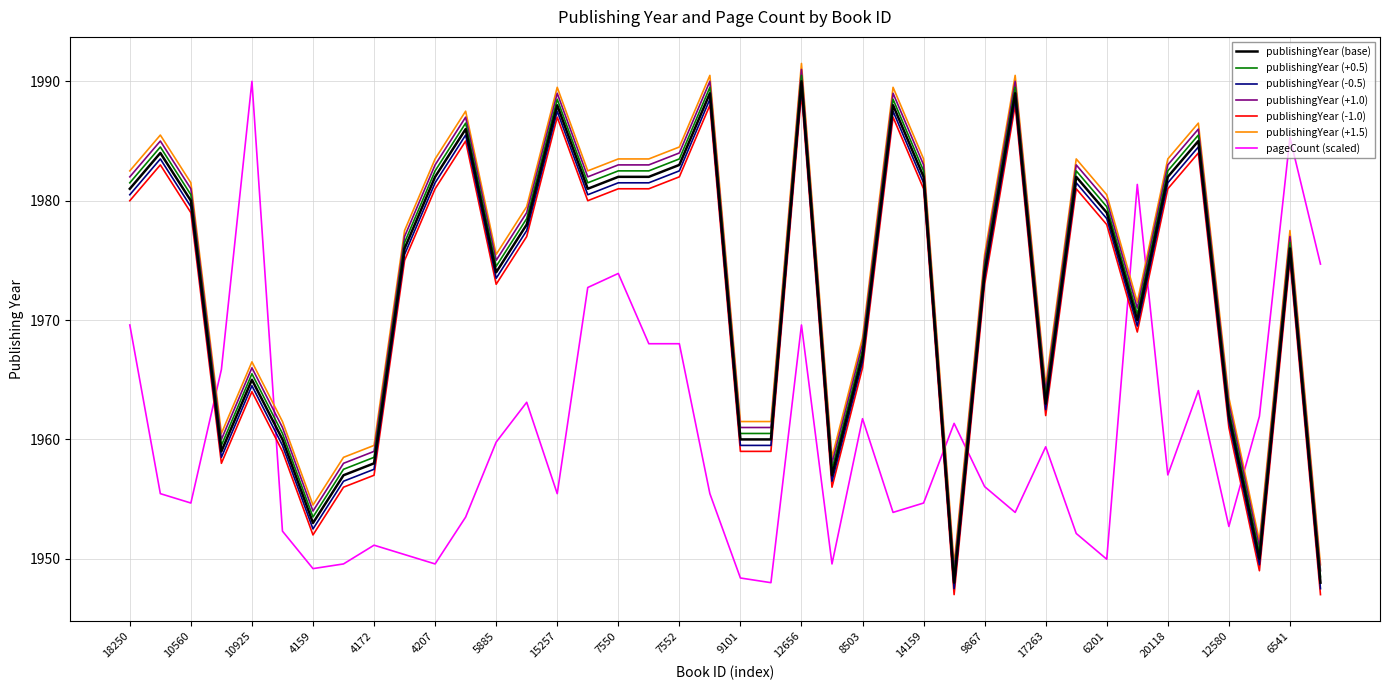

True or false: publishingYear (-1.0) and publishingYear (-0.5) intersect in this chart.

False